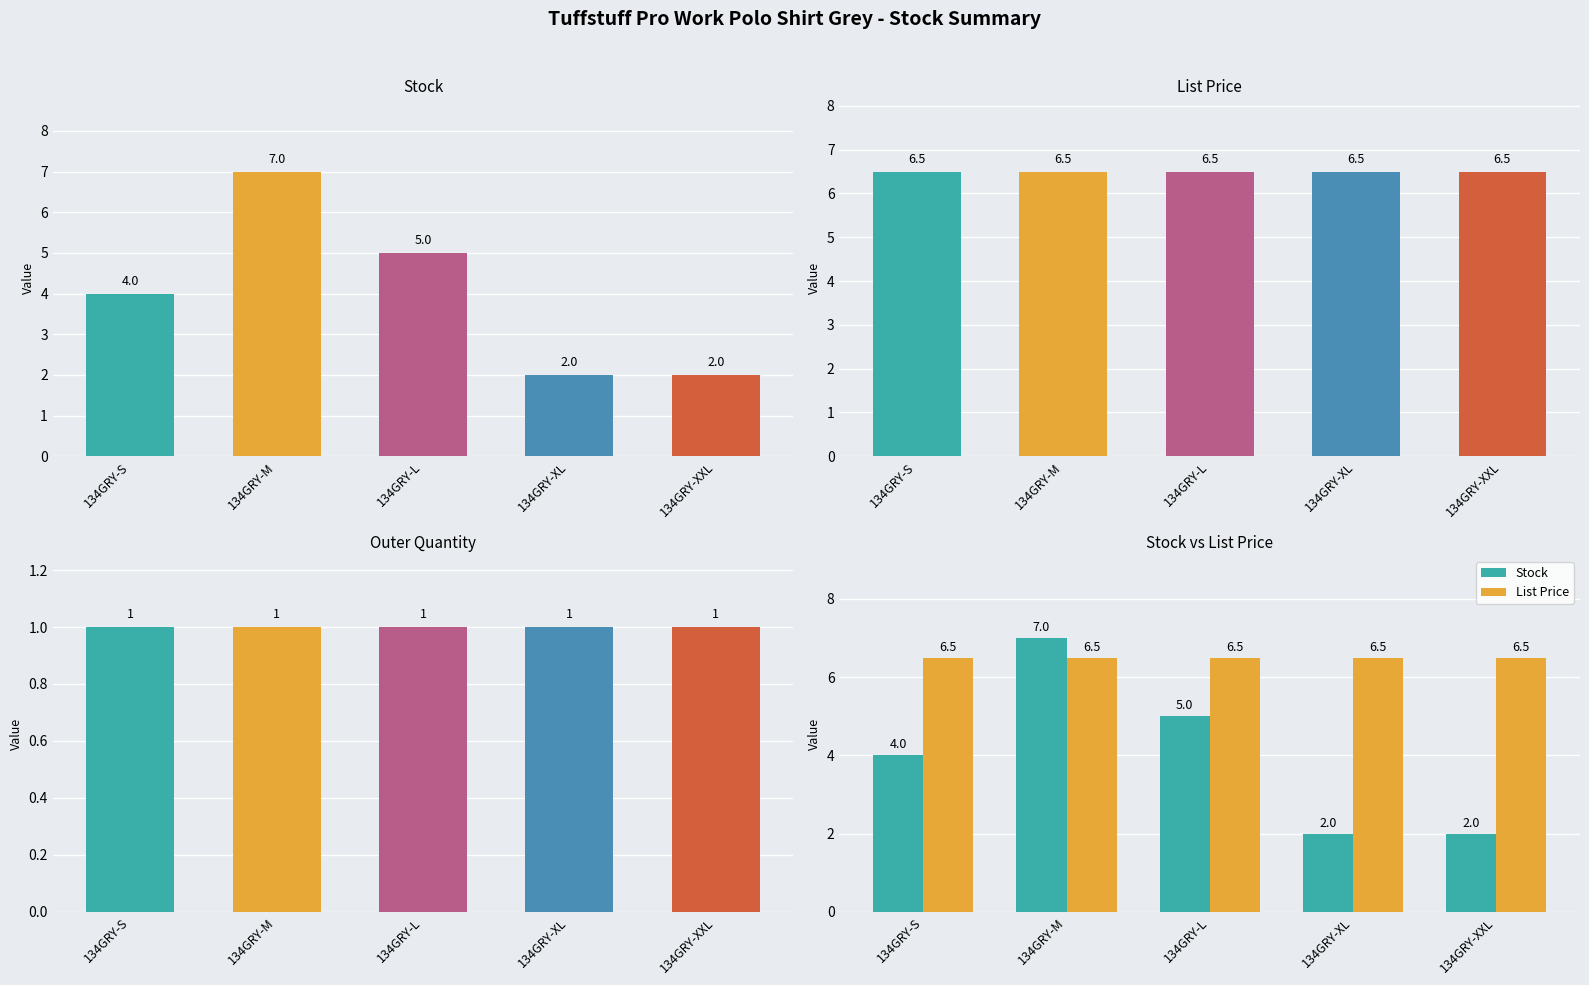

Which series changed the most between 134GRY-M and 134GRY-XL?

Stock